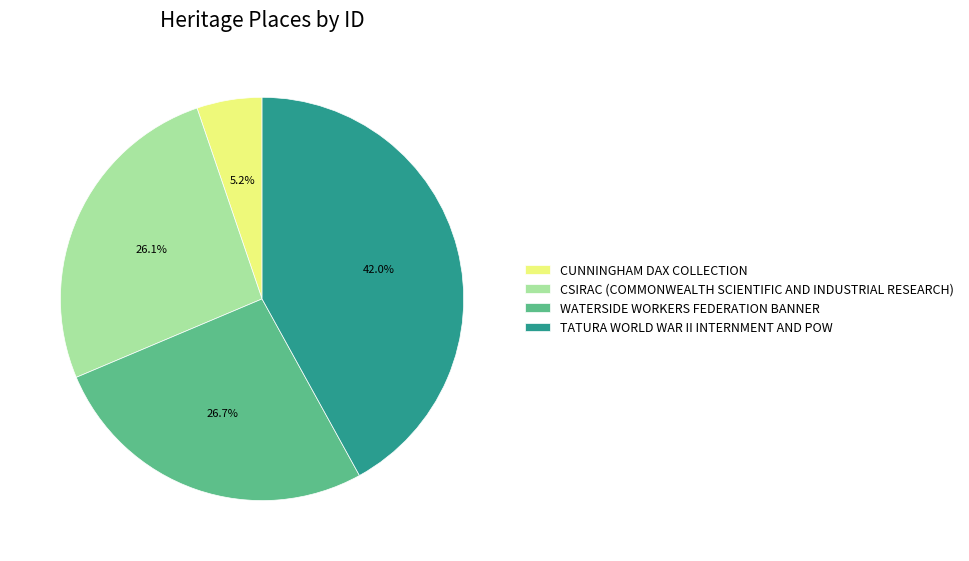

Is CSIRAC (COMMONWEALTH SCIENTIFIC AND INDUSTRIAL RESEARCH) the majority of the pie?

No